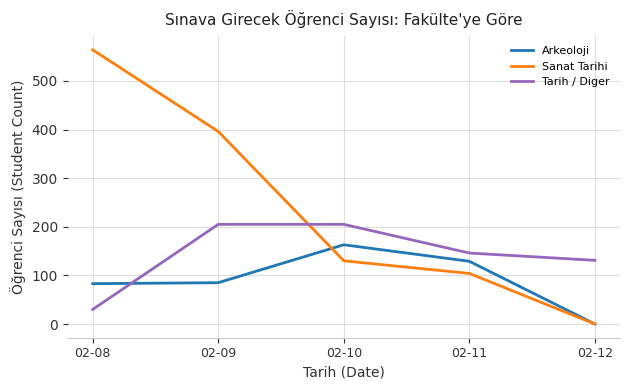

What is the difference between the Arkeoloji values at 02-08 and 02-11?

46